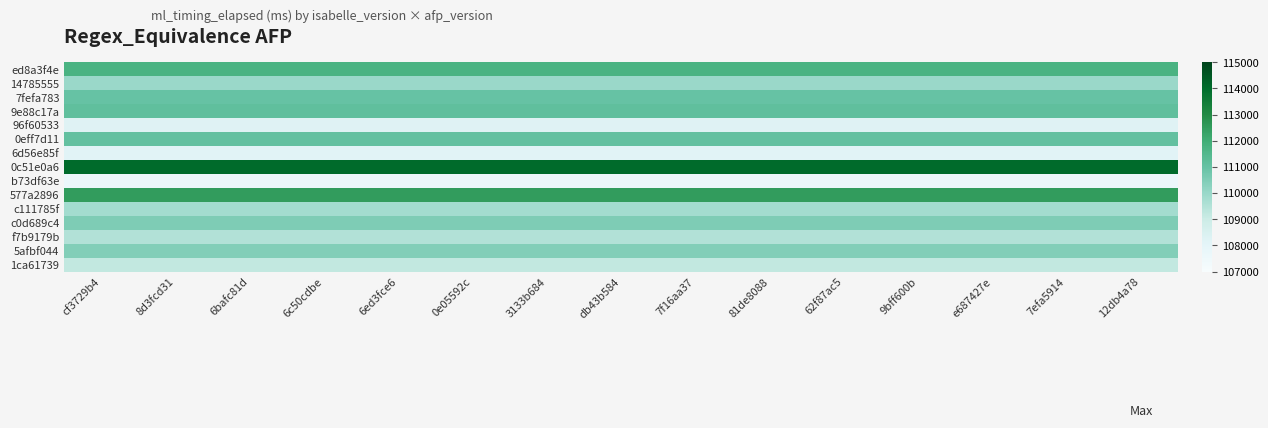

What is the average value of the 1ca61739 series?

109211